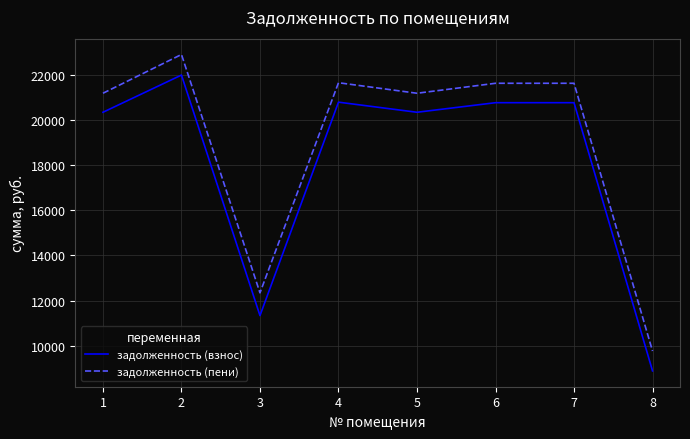

Count the number of data series in this chart.

2